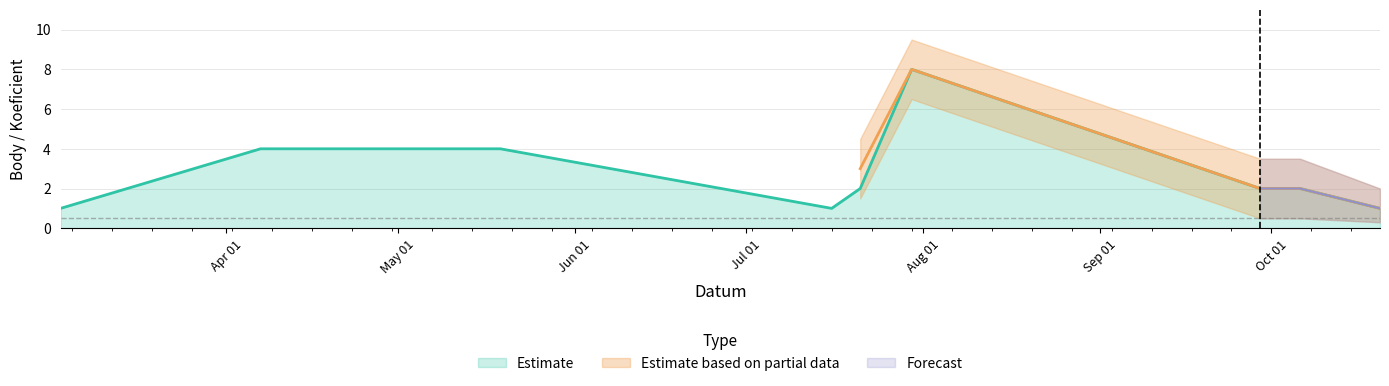

In Body_upper, how many points are lower than both neighbors (excluding endpoints)?

1